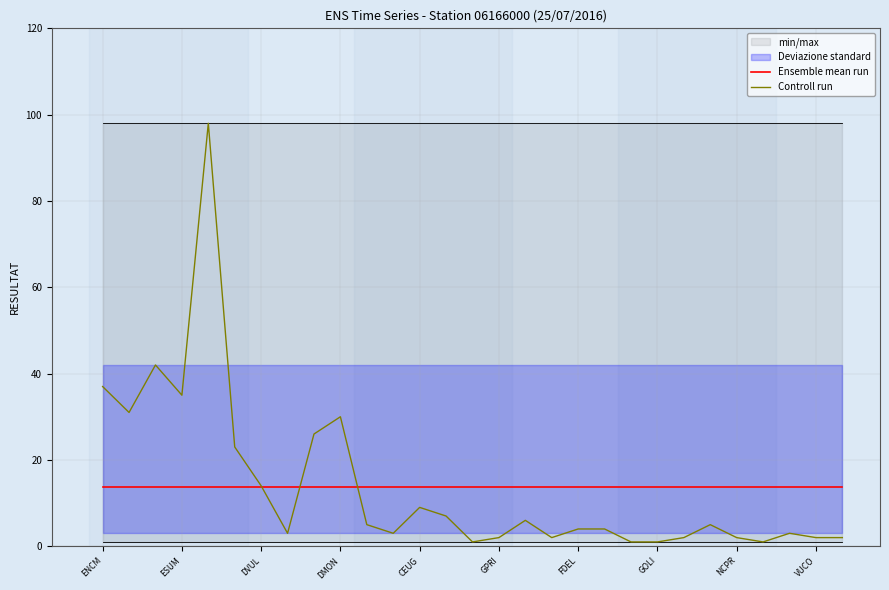

The Ensemble mean run series shows 22.1 at VUCO. True or false?

False